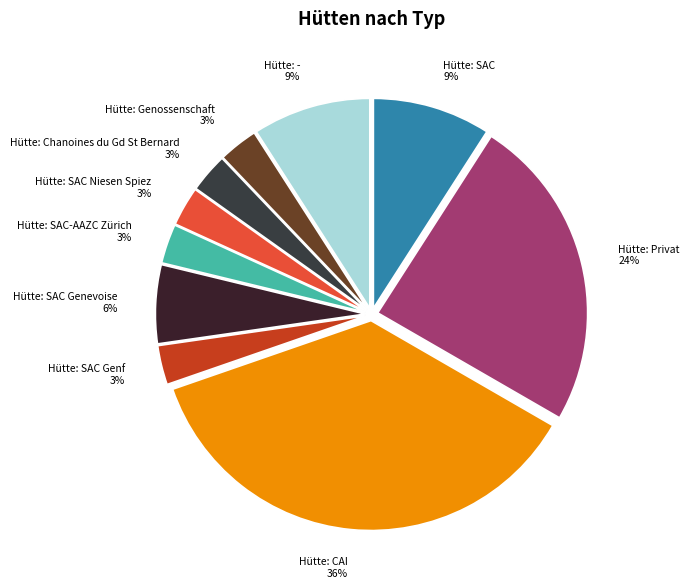

To the nearest percent, what is the average slice percentage?

10%